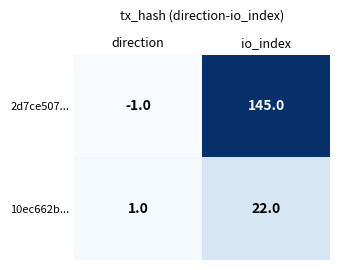

Rank the series by their maximum value, from highest to lowest.

2d7ce507..., 10ec662b...